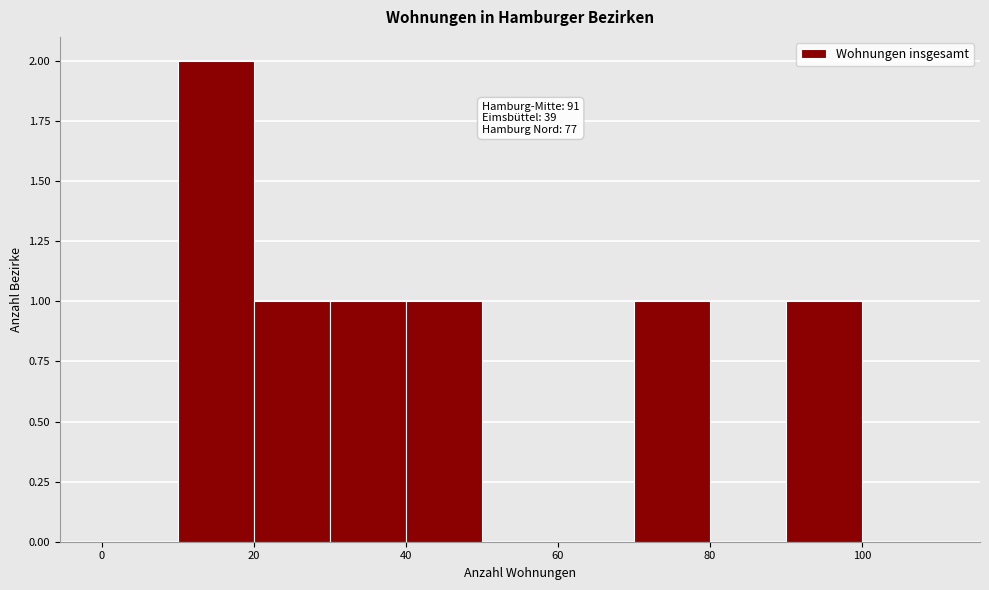

Over which range of the x-axis is the bar tallest?

10 to 20